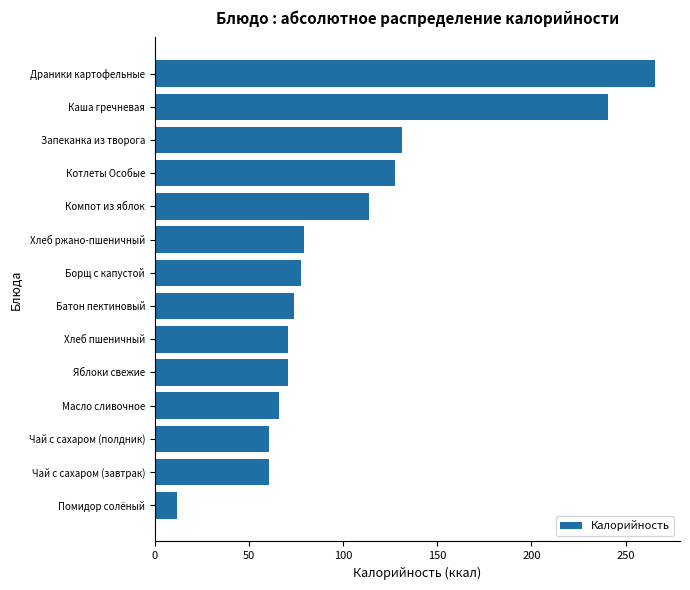

Which has a higher value, Драники картофельные or Каша гречневая?

Драники картофельные